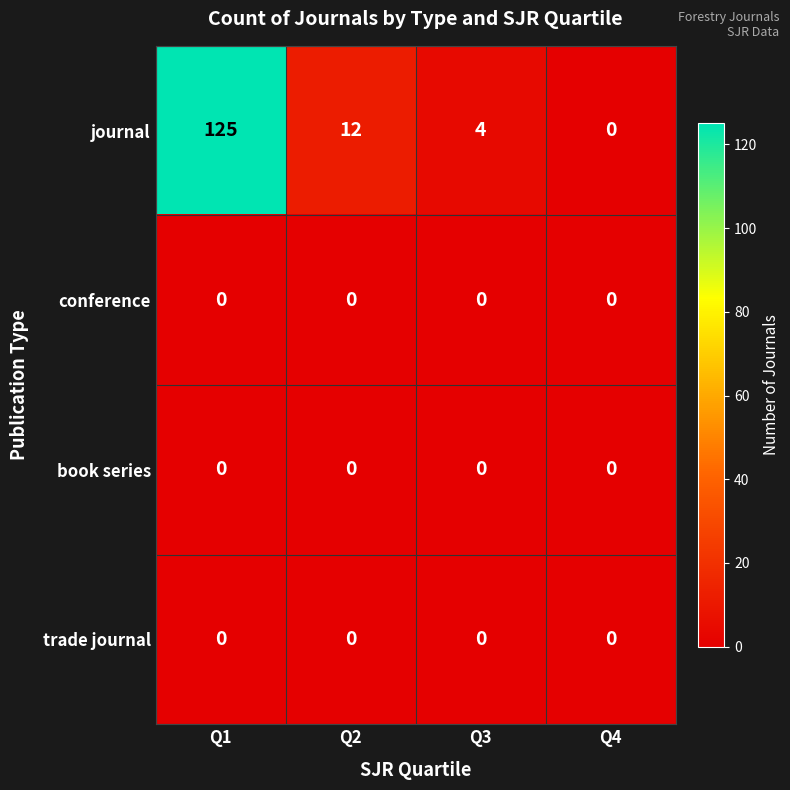

Which category has the highest value across all series?

Q1